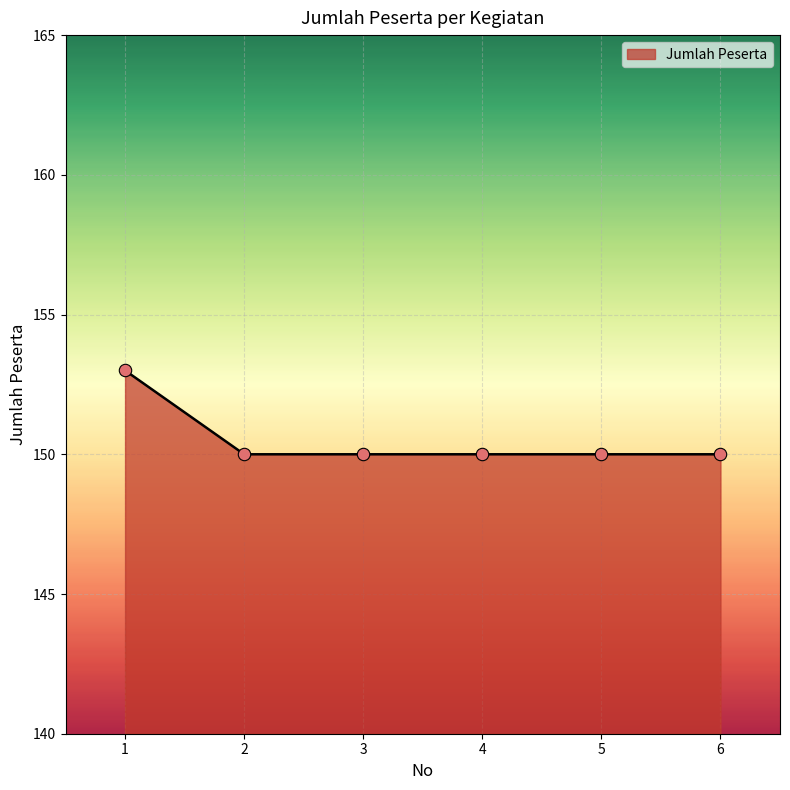

Approximately how many times larger is the value at 3 compared to 2?

1.0